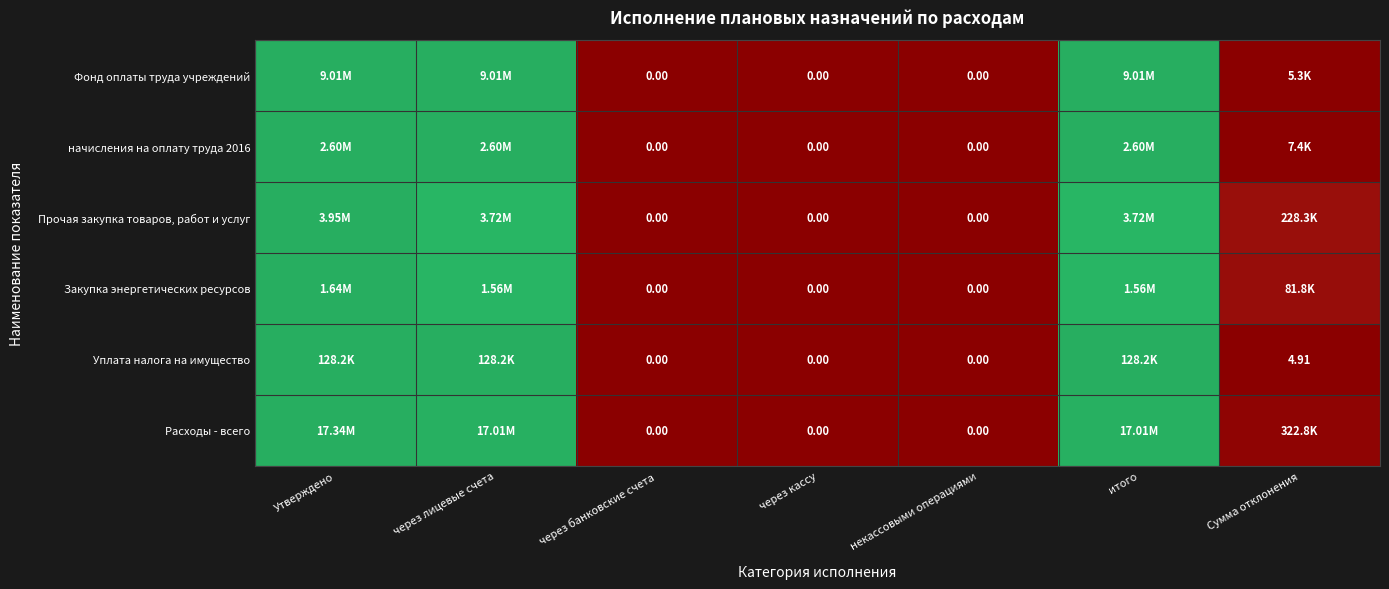

How many values in the начисления на оплату труда 2016 series exceed 0?

4